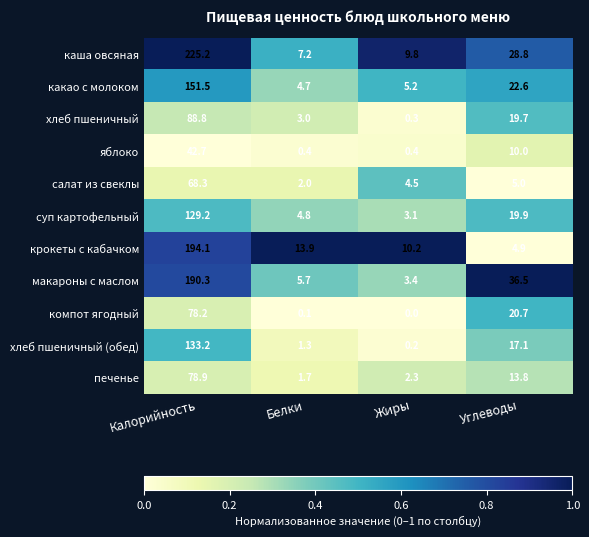

Where is печенье nearest to the value 40?

Углеводы